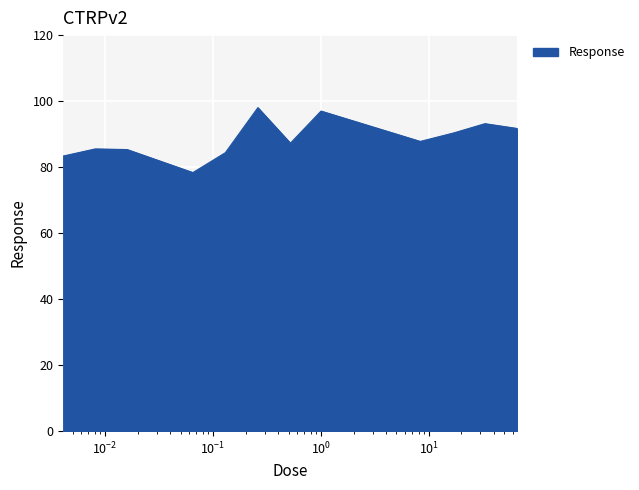

What is the difference between the maximum and minimum values?

19.7